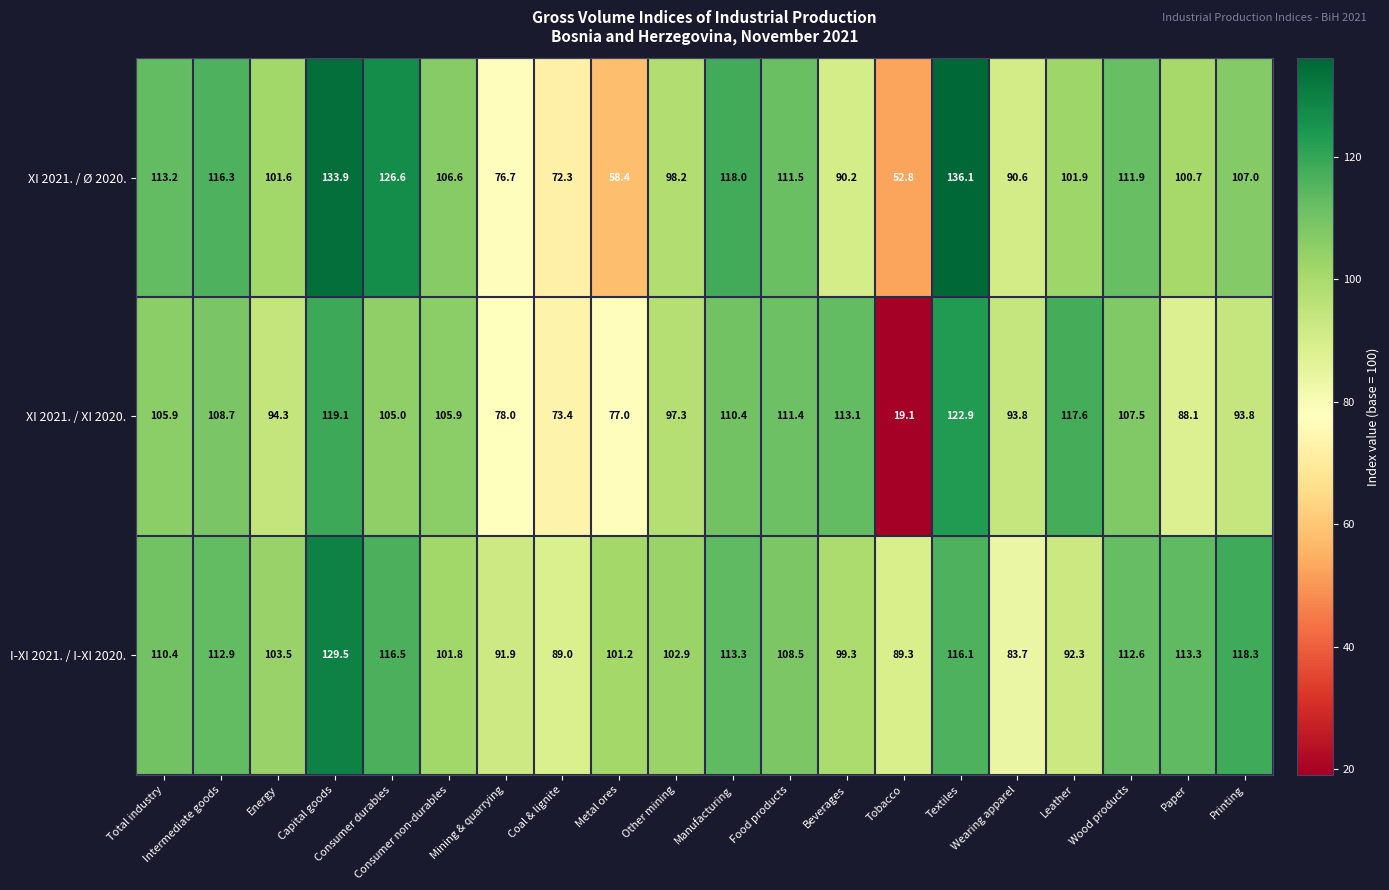

Where is XI 2021. / XI 2020. nearest to the value 71?

Coal & lignite